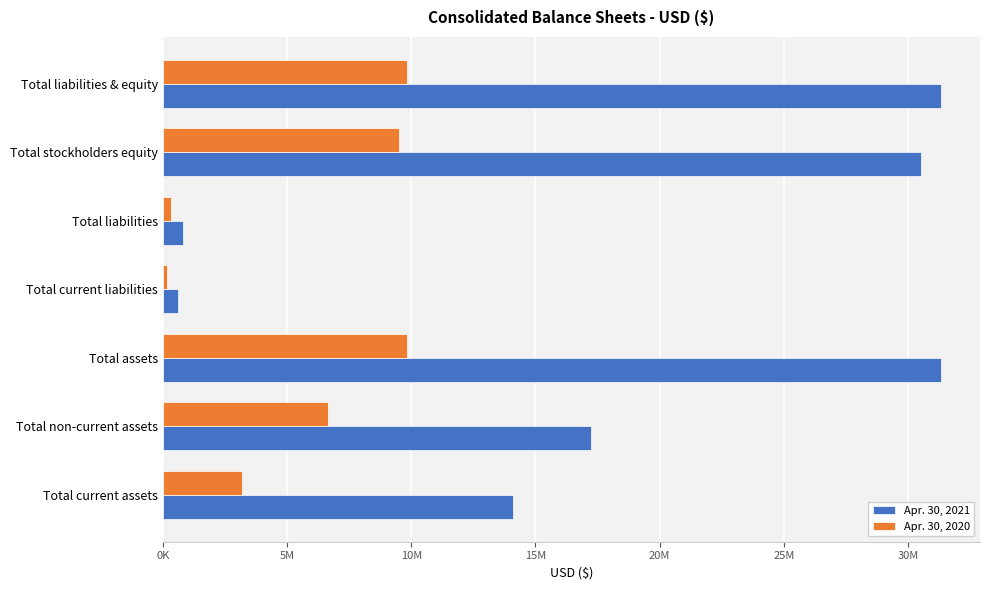

What is the minimum value for Apr. 30, 2020?

157840